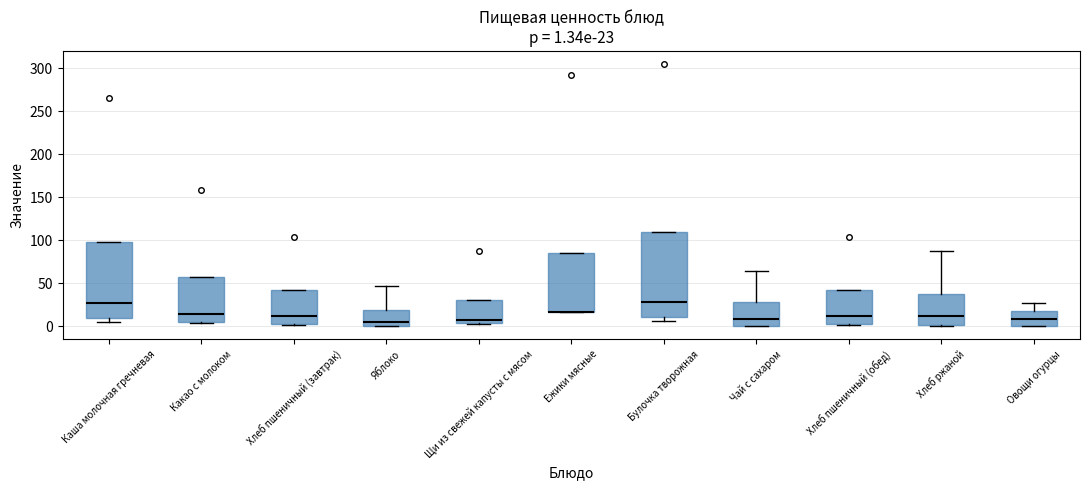

Which box is the tallest, from its lower edge to its upper edge?

Булочка творожная